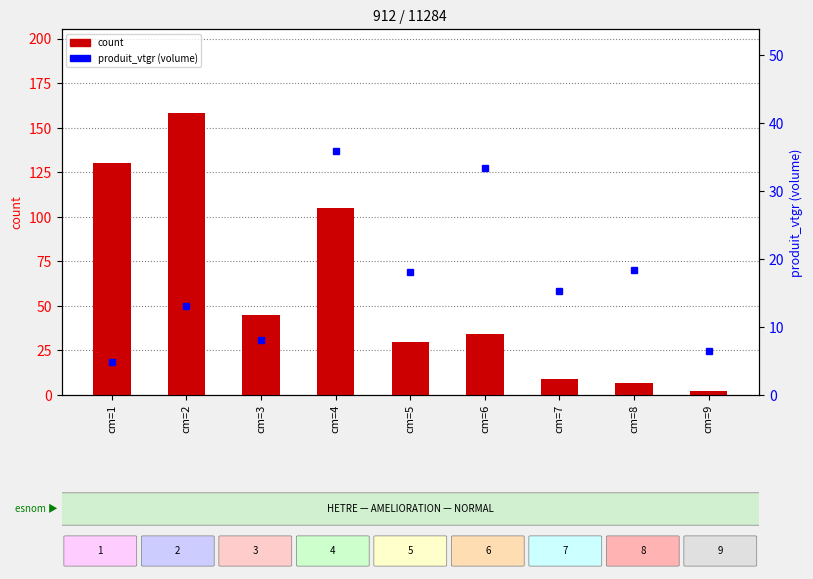

Reading left to right, list all the values displayed in this chart.

count: 130.0	158.0	45.0	105.0	30.0	34.0	9.0	7.0	2.0
percentile rank within the sample: 4.8	13.1	8.1	35.9	18.1	33.4	15.3	18.3	6.4